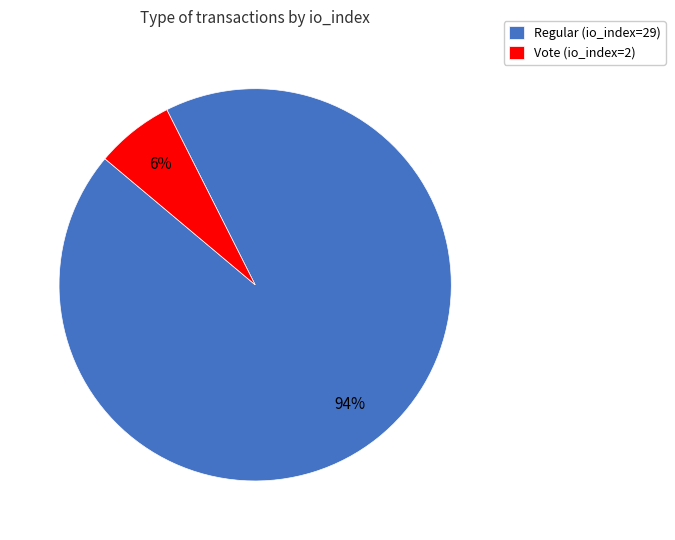

Does Regular (io_index=29) account for over 50% of the chart?

Yes